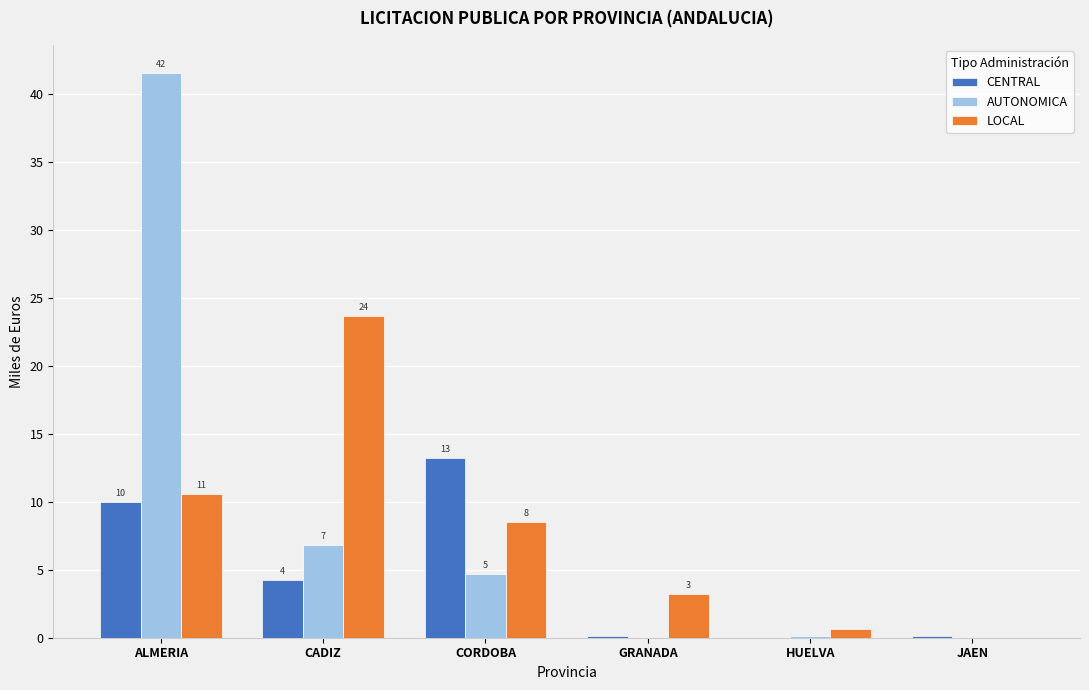

What is the difference between the highest and lowest values at CORDOBA?

8.5